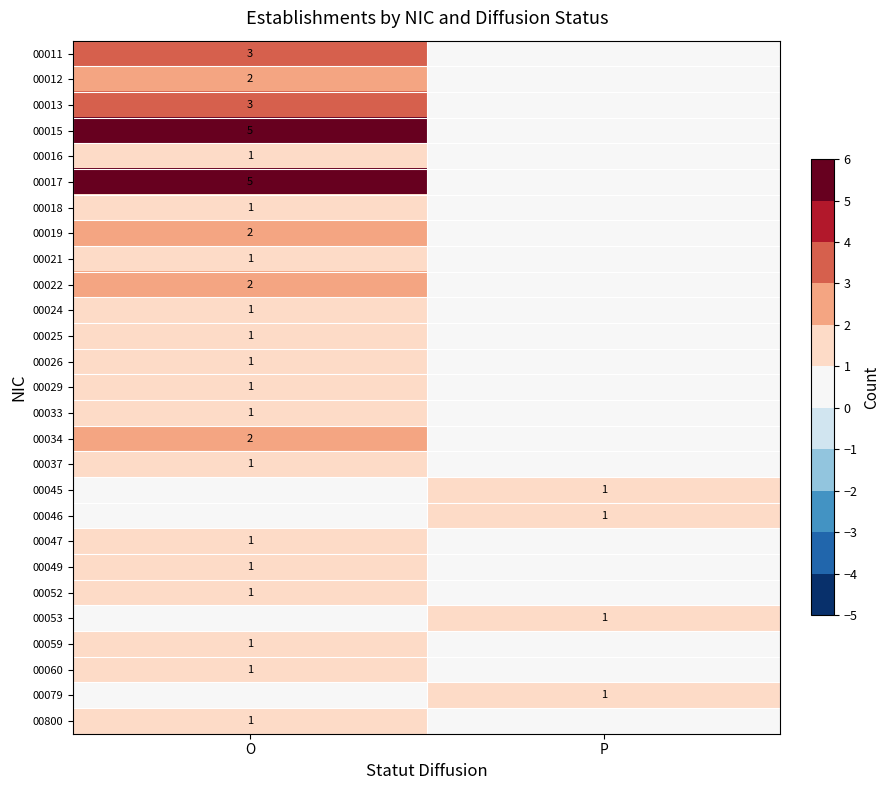

At which category is the sum across all series the highest?

O